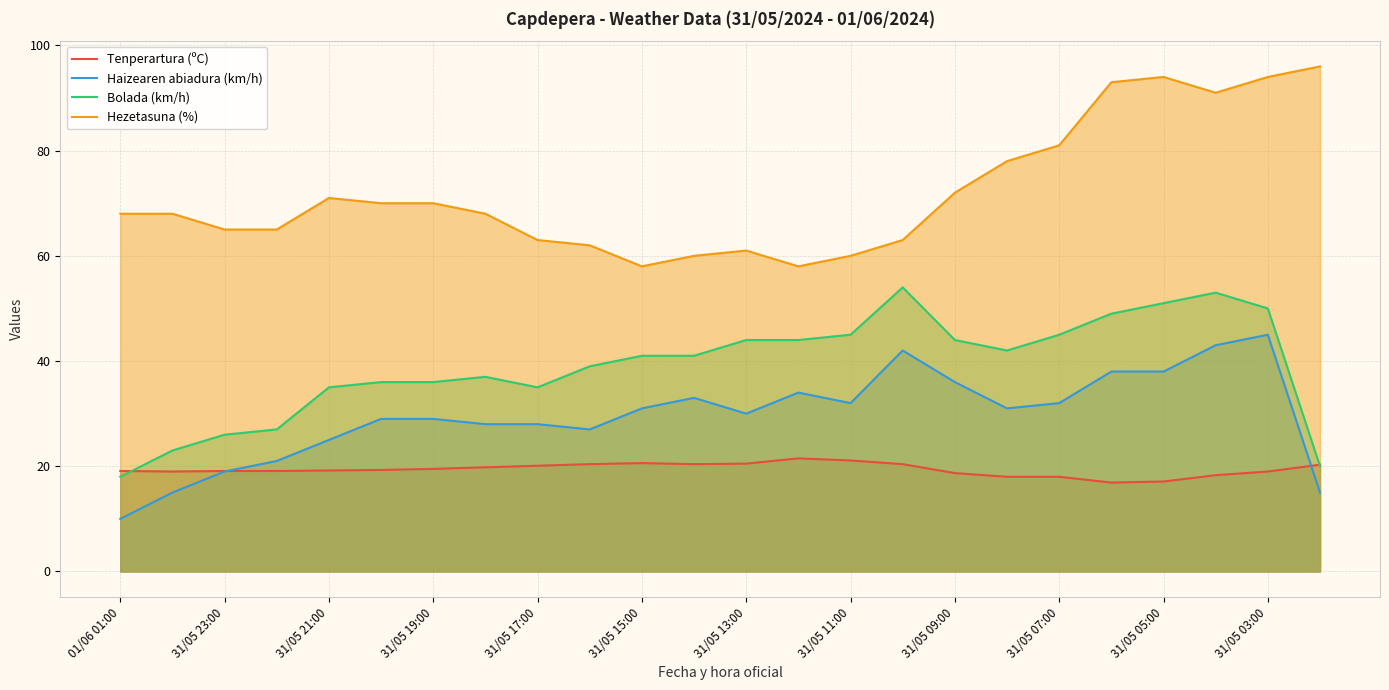

How many data points in Bolada (km/h) are less than 41?

11